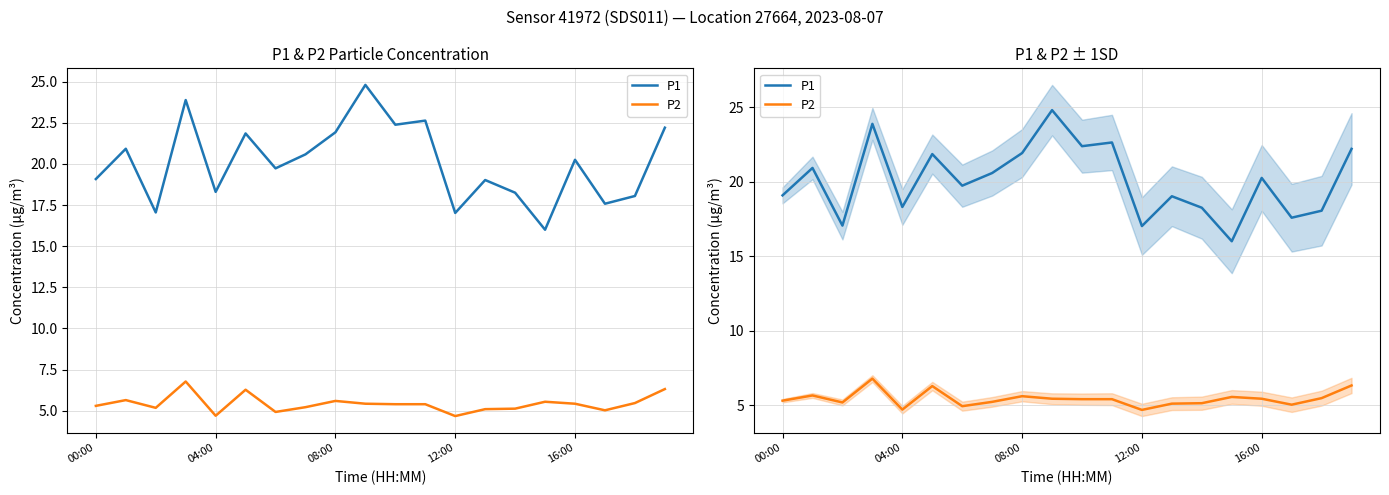

What is the total value across all series at 7?

25.8